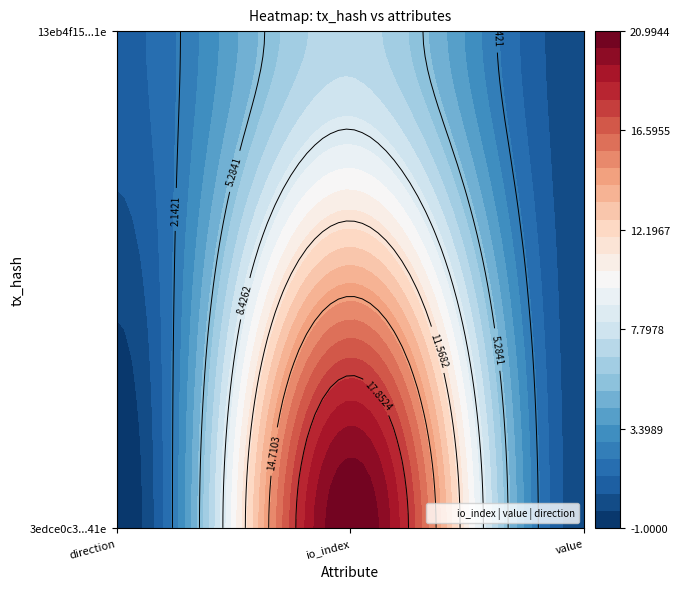

Which series has the largest range (max minus min)?

3edce0c3dc1ba4ffce976c242a49f5ae68ce41e